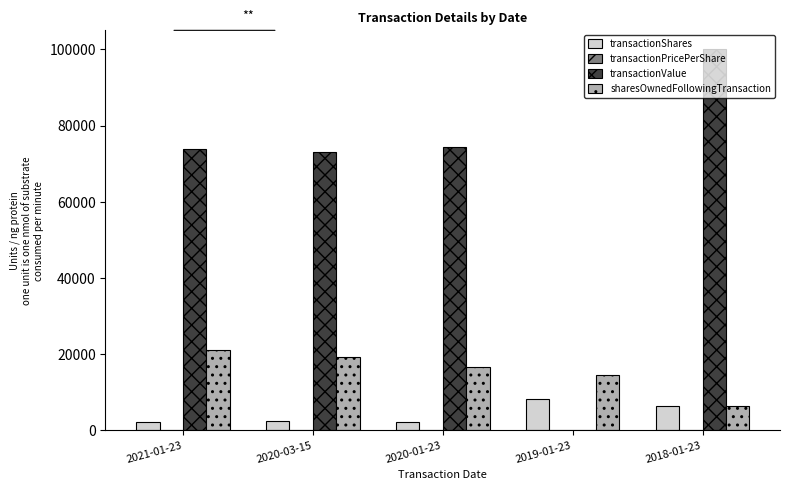

Is the value of sharesOwnedFollowingTransaction at 2019-01-23 greater than the value of transactionValue at 2018-01-23?

No